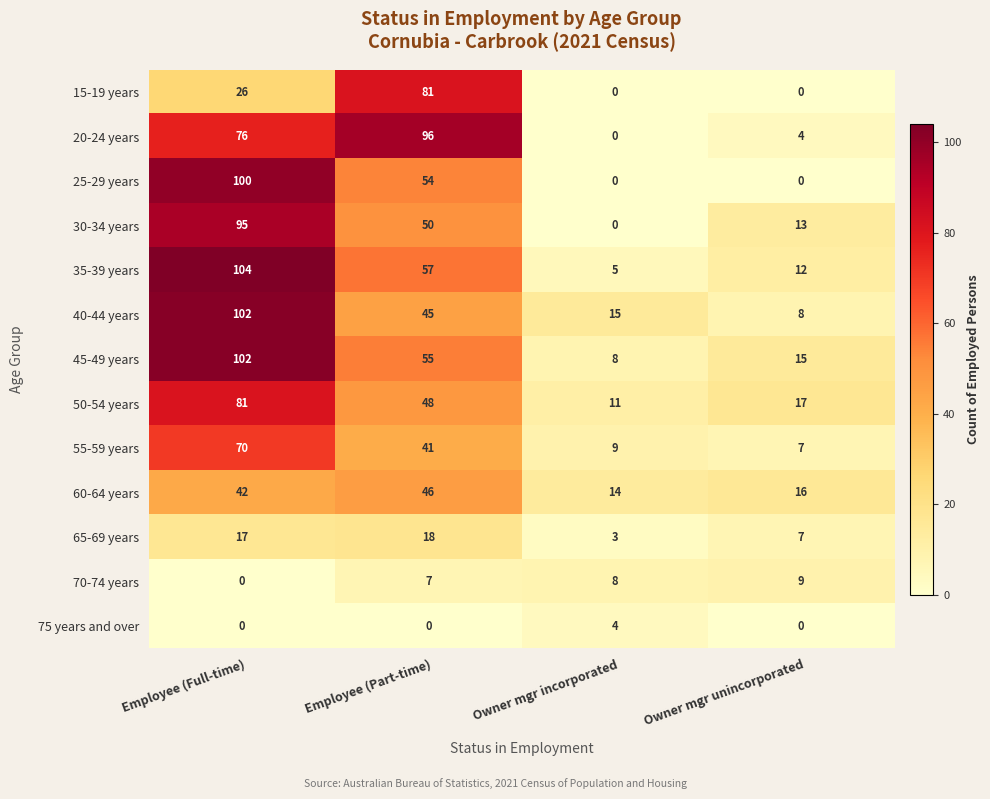

Rank the categories by 30-34 years value from highest to lowest.

Employee (Full-time), Employee (Part-time), Owner mgr unincorporated, Owner mgr incorporated